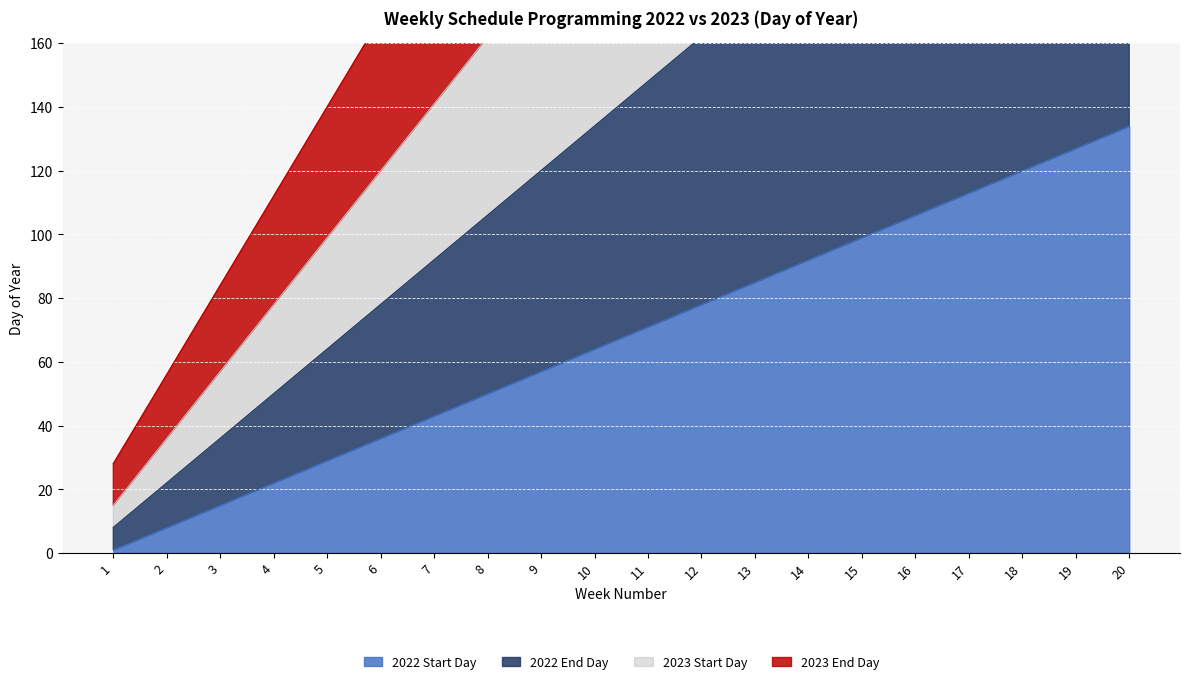

What is the sum of the 2023 Start Day values at 10 and 19?

597